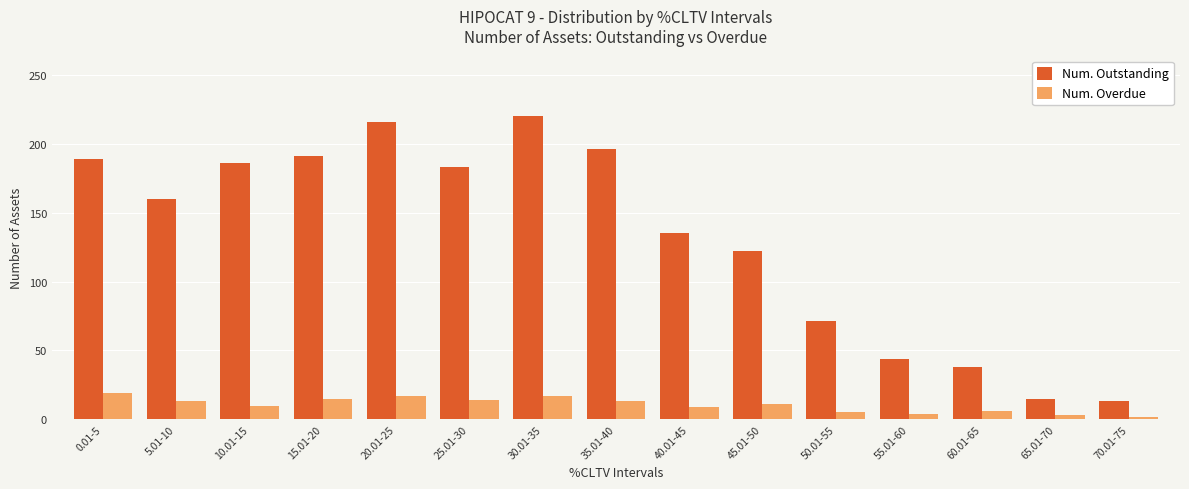

What are all the series names shown in the legend?

Num. Outstanding, Num. Overdue